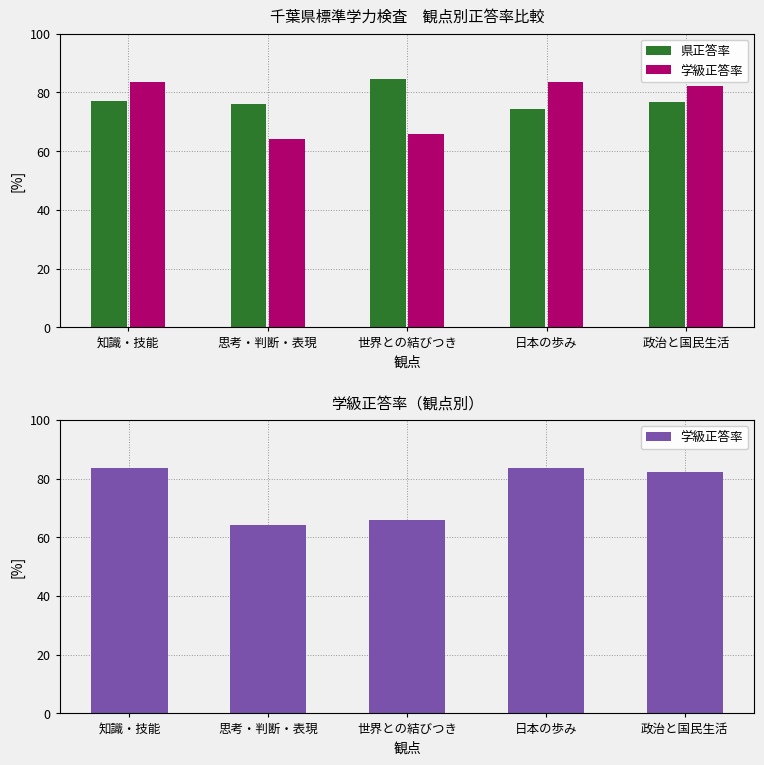

At how many categories does at least one series exceed 78?

4